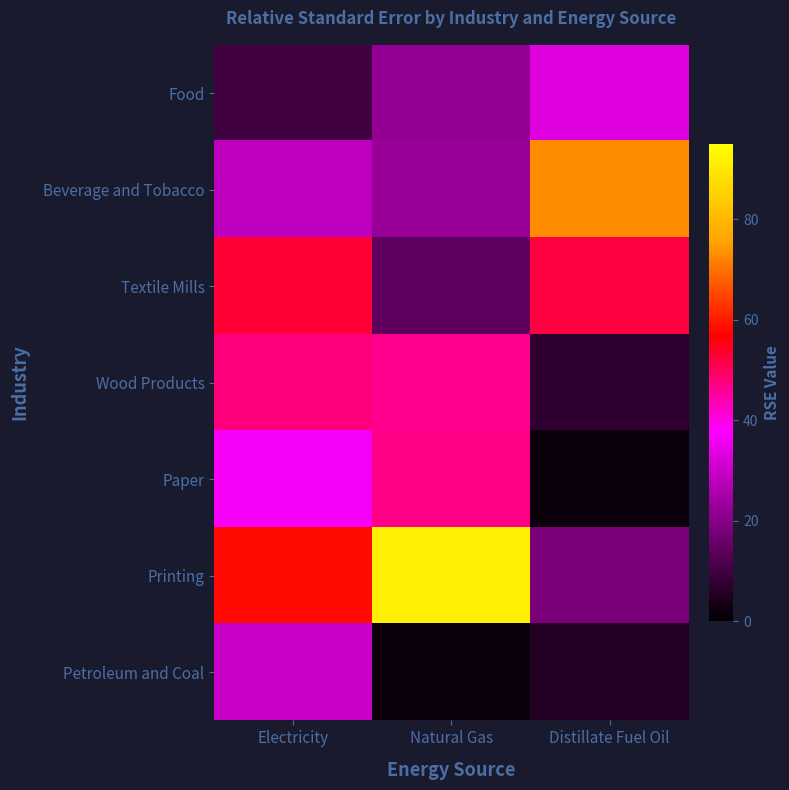

What is the difference between the highest and lowest values at Natural Gas?

89.3